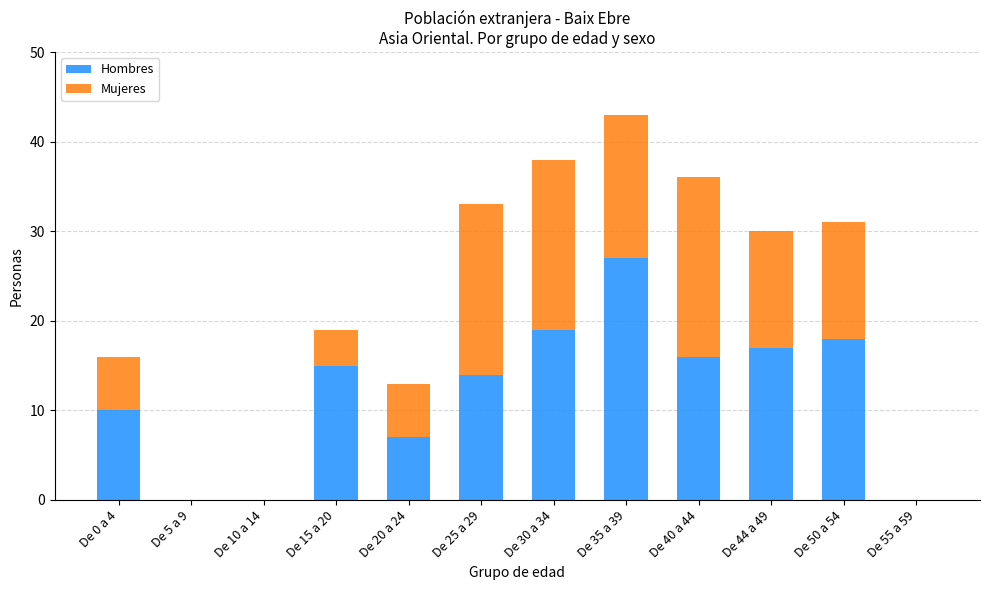

What is the total value across all series at De 44 a 49?

30